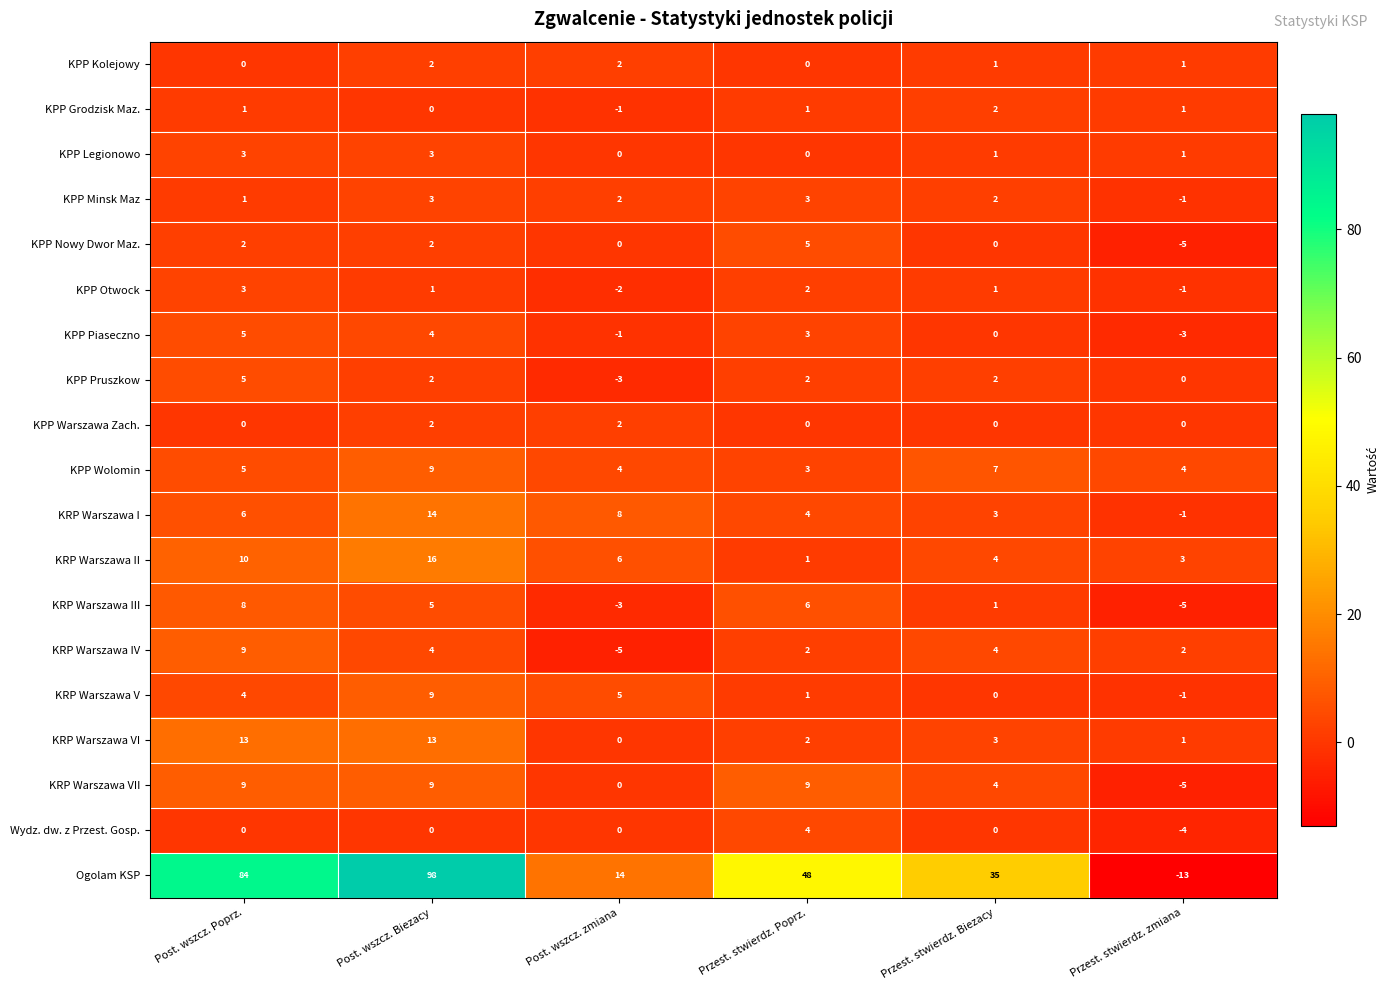

At which label does KRP Warszawa II first exceed 6?

Post. wszcz. Poprz.